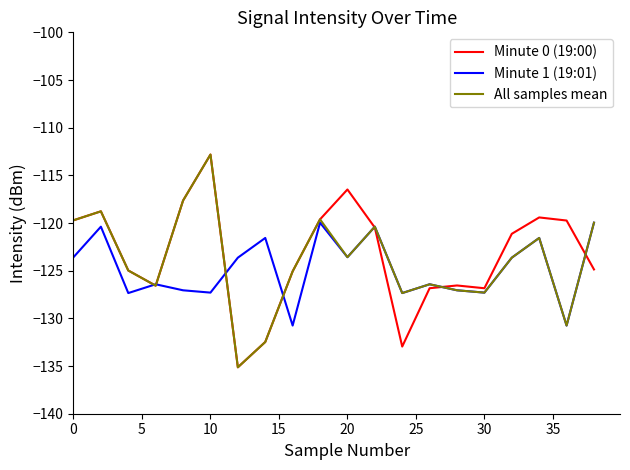

What is the minimum value for All samples mean?

-135.1